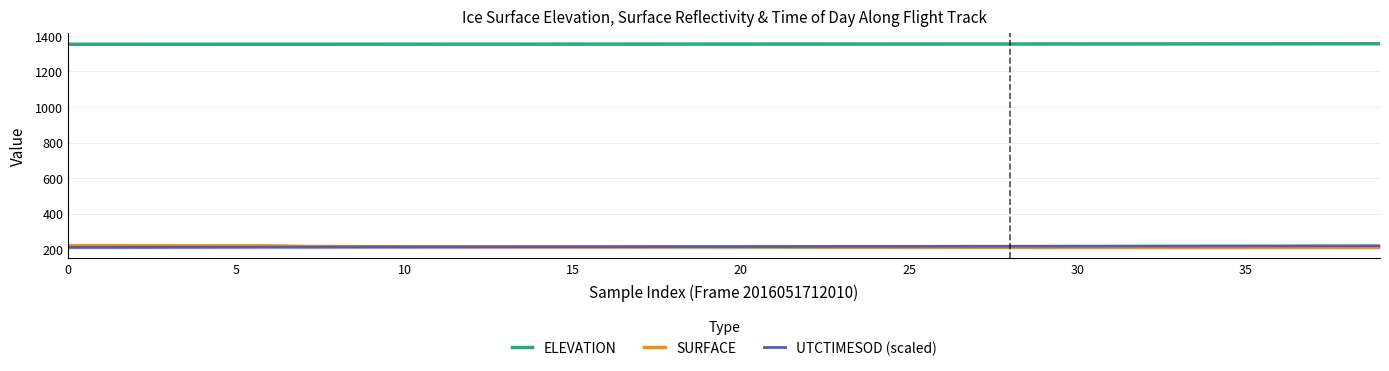

How many data points in SURFACE are above 212?

22